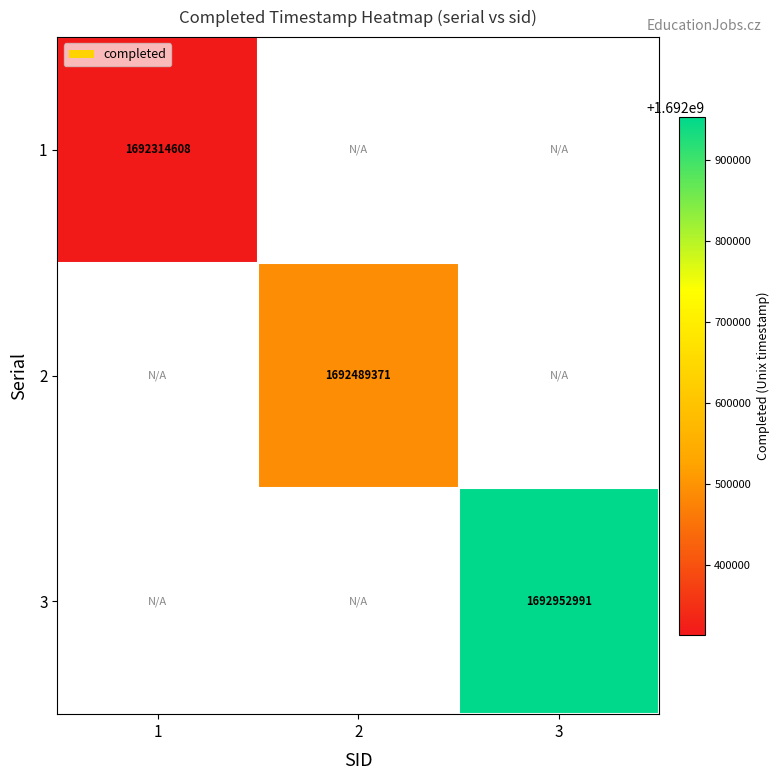

Count the number of categories in the chart.

3